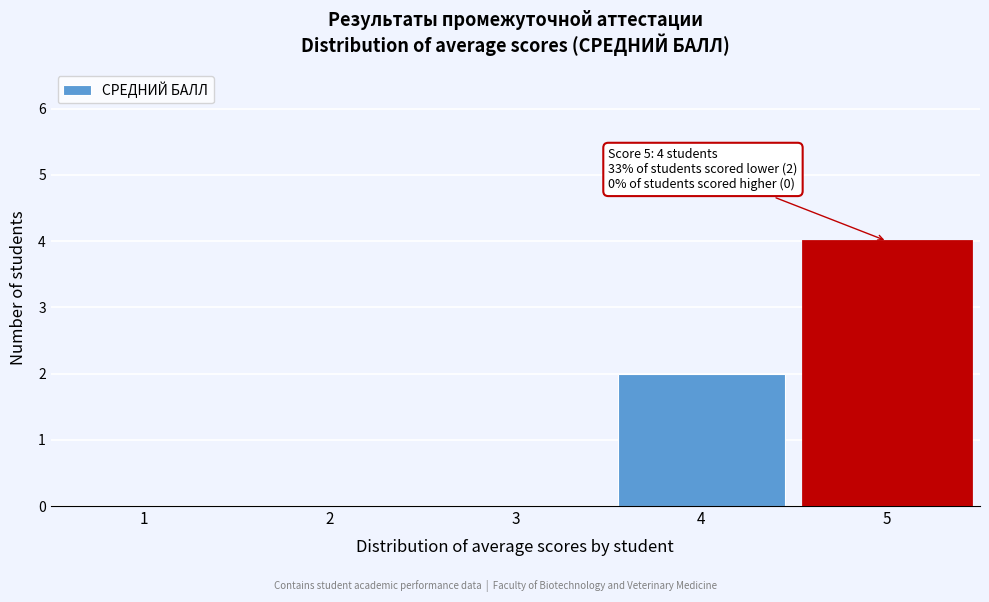

Reading left to right, transcribe all the data shown in this chart.

1=0	2=0	3=0	4=2	5=4